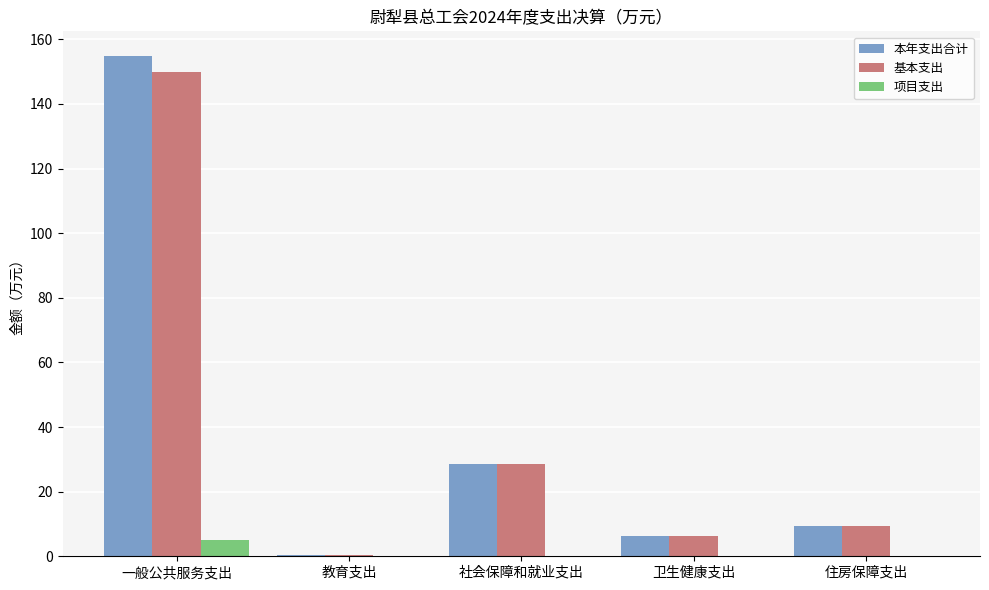

What is the sum of all 本年支出合计 values?

199.3